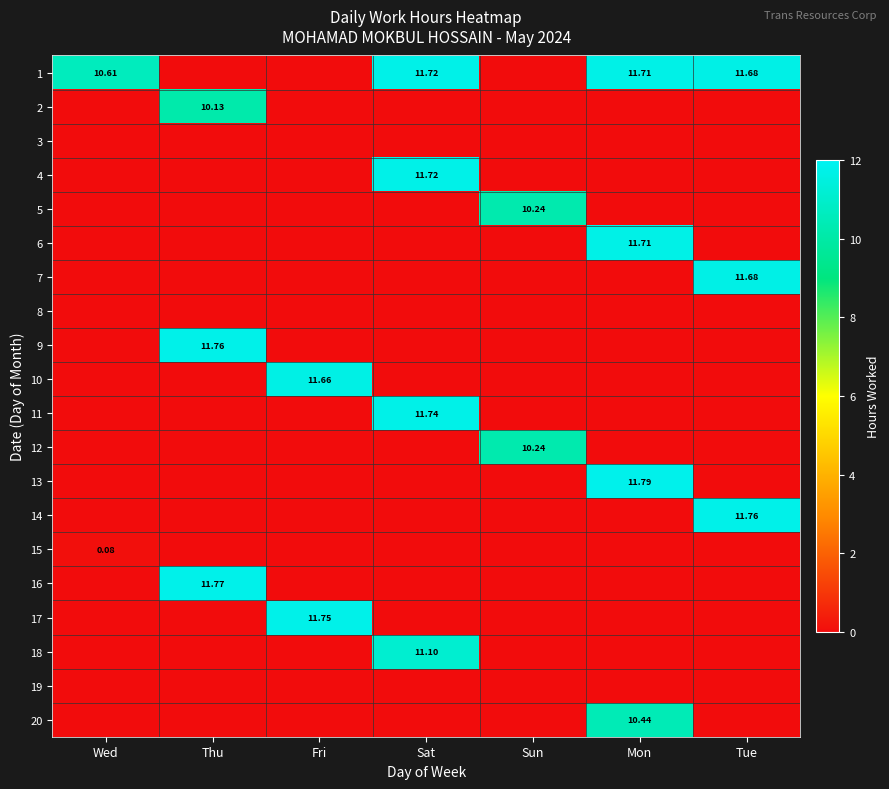

At which category is the sum across all series the highest?

Sat